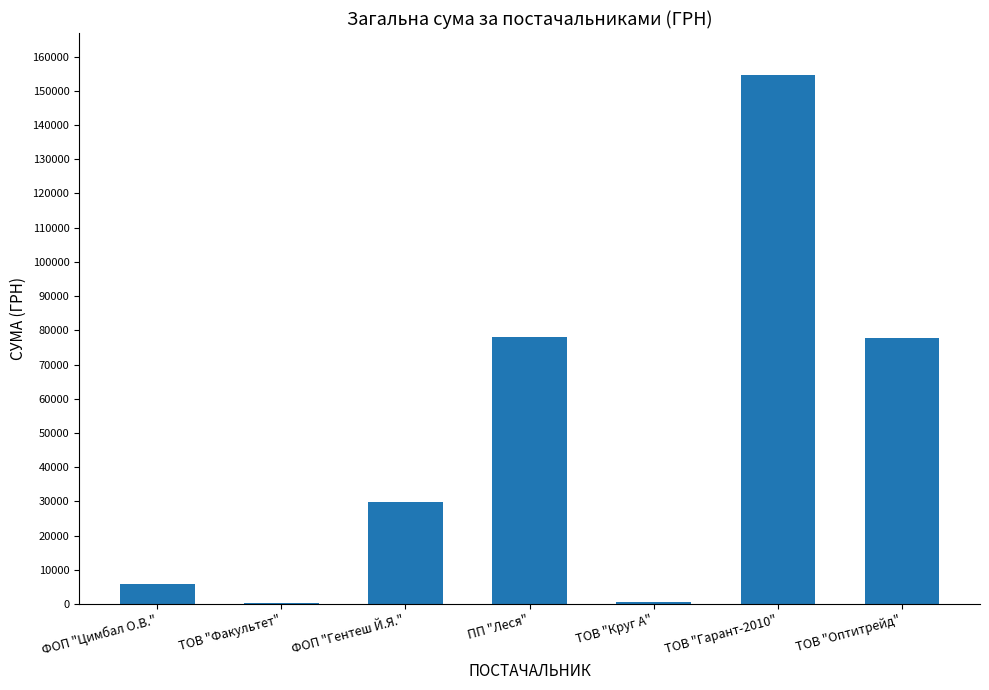

What is the greatest value displayed?

154532.8